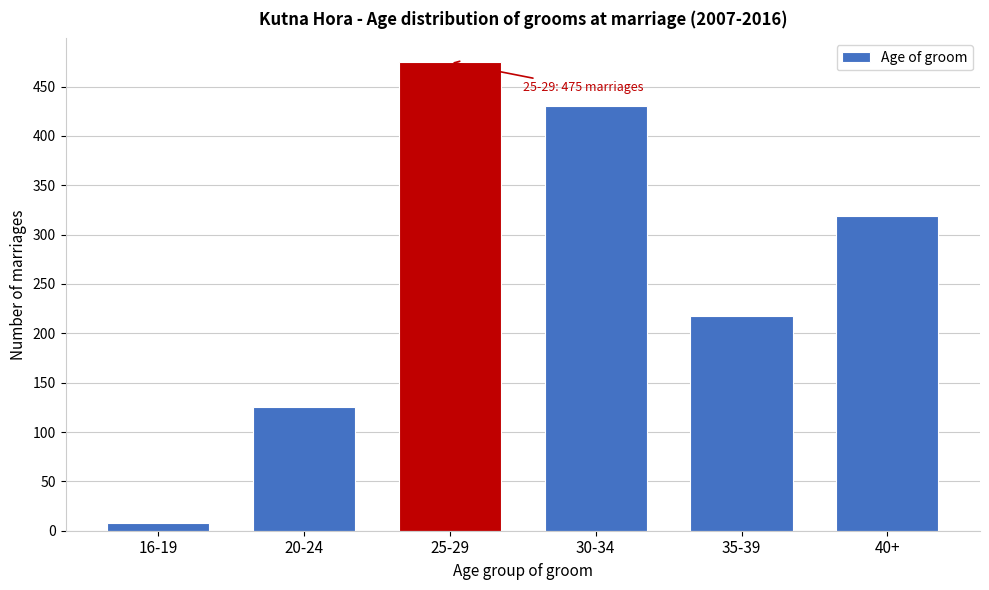

Reading left to right, what are all the values shown in this chart?

8	125	475	430	218	319